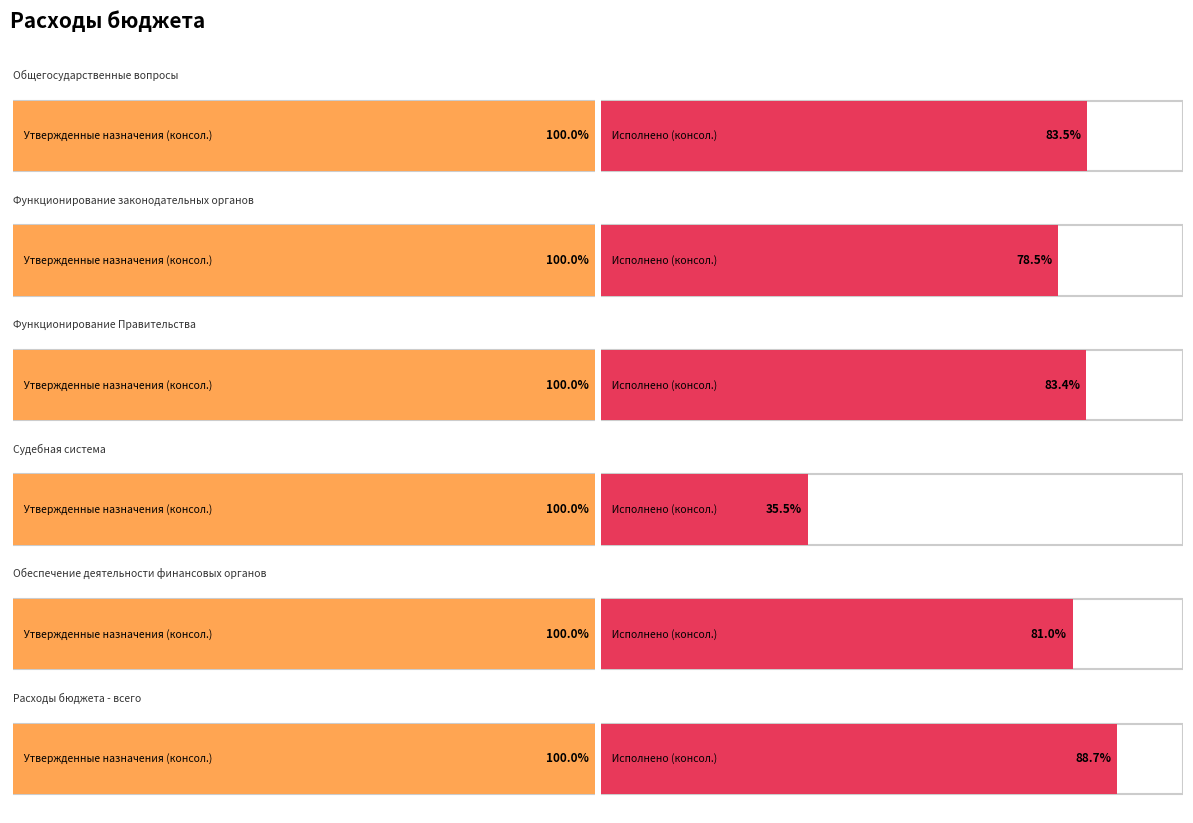

What is the difference between the Утвержденные назначения (консол.) values at Функционирование Правительства and Расходы бюджета - всего?

733320696.4